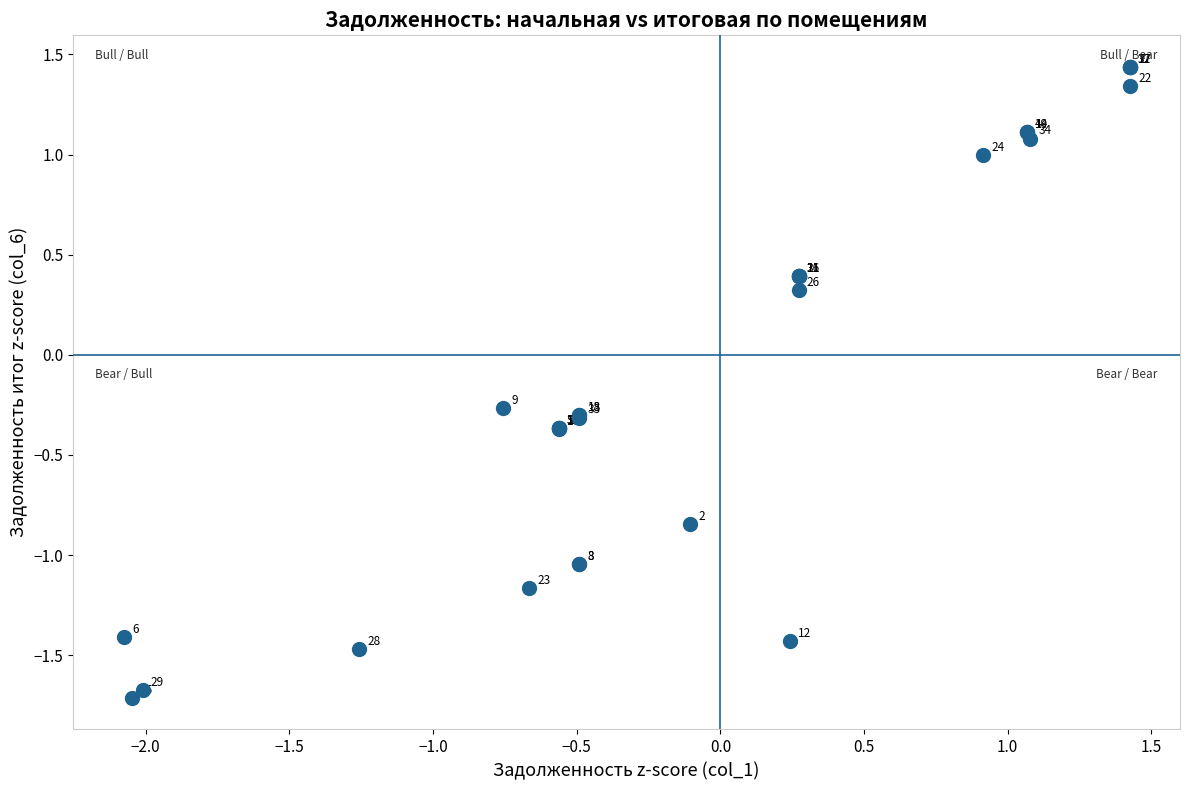

What Y value in the scatter plot is closest to 0?

-0.3